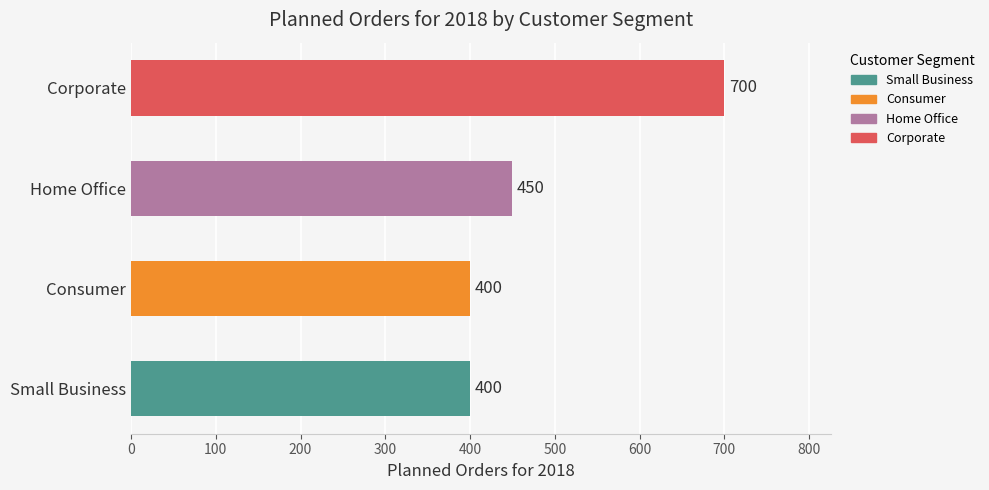

Is it true that the value at Small Business is 400?

True